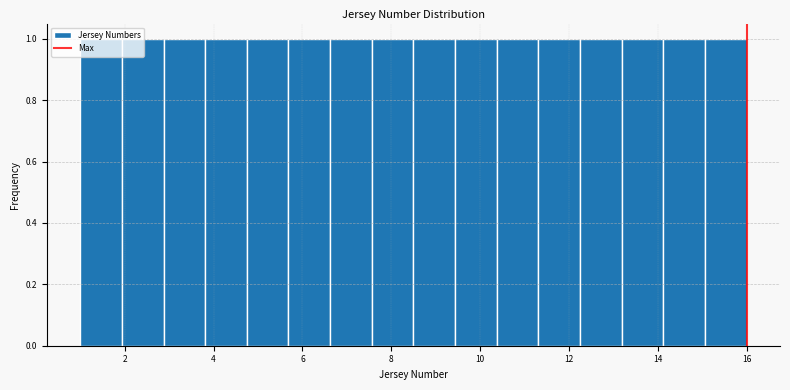

Reading left to right, transcribe this chart: for each bar, give the range it covers on the x-axis and its height. Neither the bar edges nor the heights are printed on the chart, so give them approximately, as read against the axes.

1.0 to 2.0: 1
2.0 to 2.8: 1
2.8 to 3.8: 1
3.8 to 4.8: 1
4.8 to 5.6: 1
5.6 to 6.6: 1
6.6 to 7.6: 1
7.6 to 8.6: 1
8.6 to 9.4: 1
9.4 to 10.4: 1
10.4 to 11.4: 1
11.4 to 12.2: 1
12.2 to 13.2: 1
13.2 to 14.2: 1
14.2 to 15.0: 1
15.0 to 16.0: 1